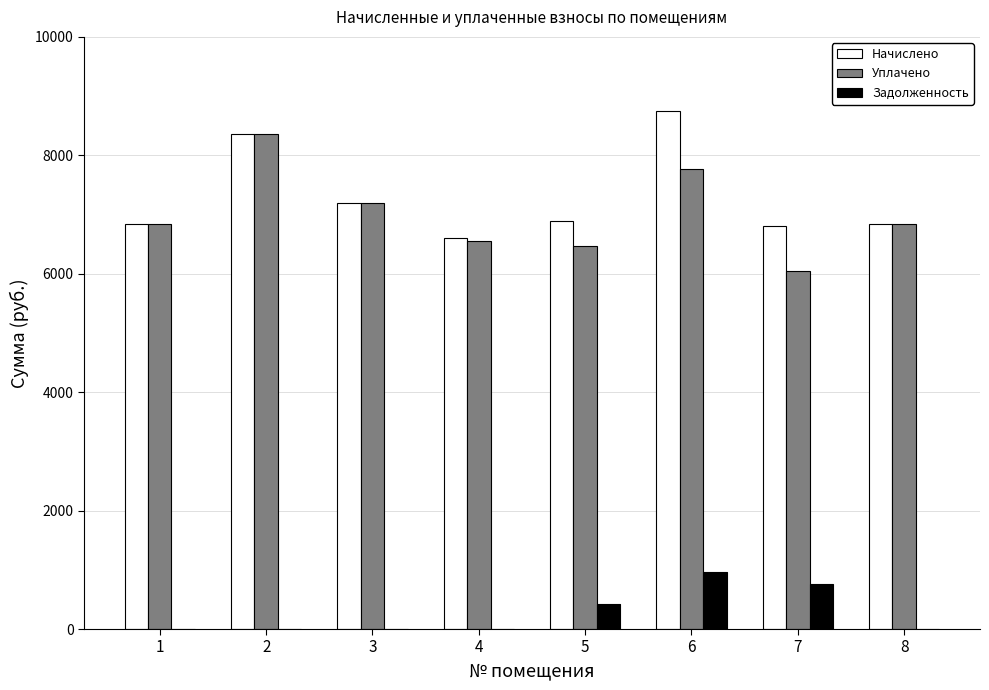

What are all the series names shown in the legend?

Начислено, Уплачено, Задолженность